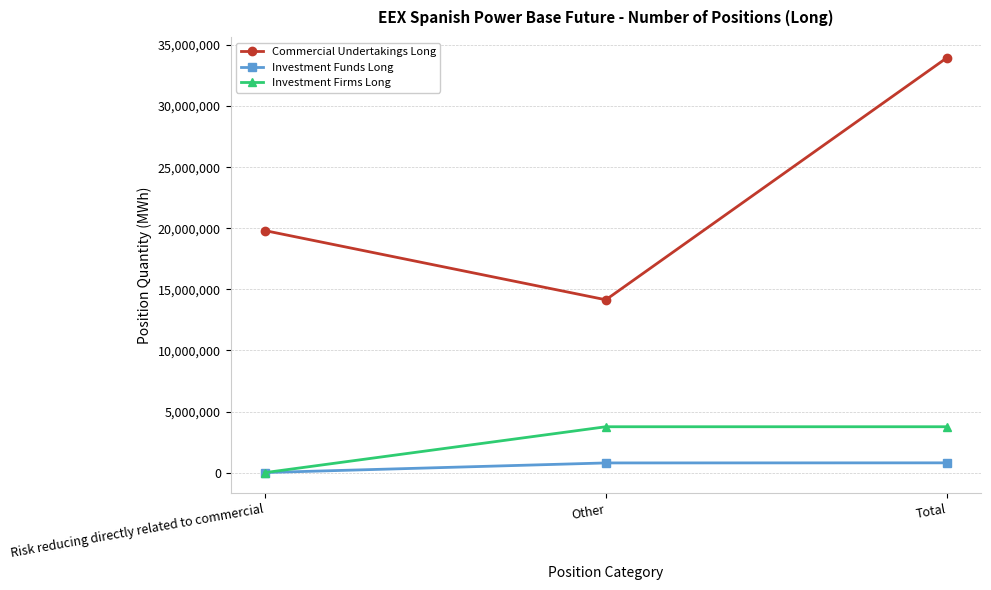

List the series in order of their peak value, lowest first.

Investment Funds Long, Investment Firms Long, Commercial Undertakings Long